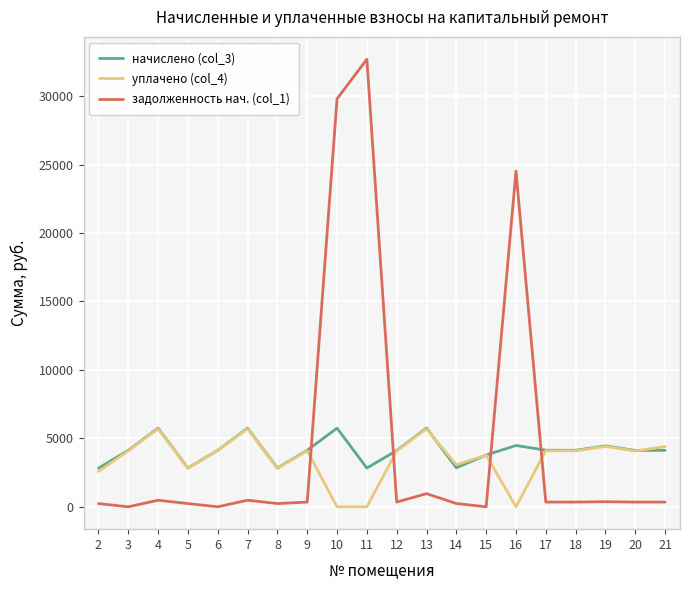

The value of уплачено (col_4) at 13 is 5703.7. True or false?

True